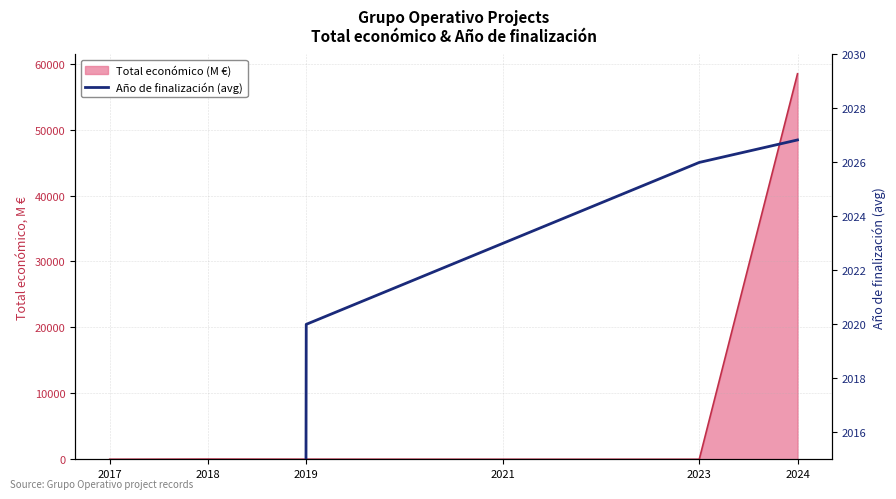

True or false: there are more than 1 points higher than both neighbors.

False